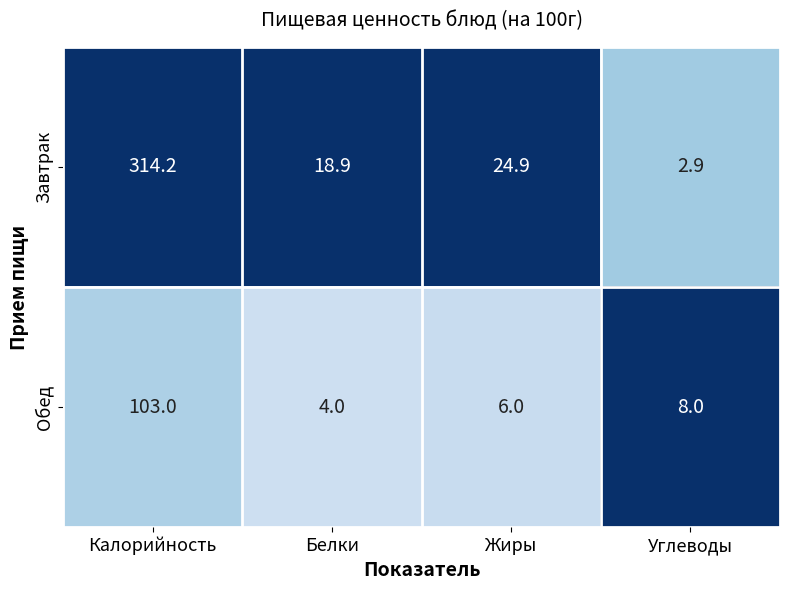

What is the difference between the highest and lowest values at Белки?

14.9